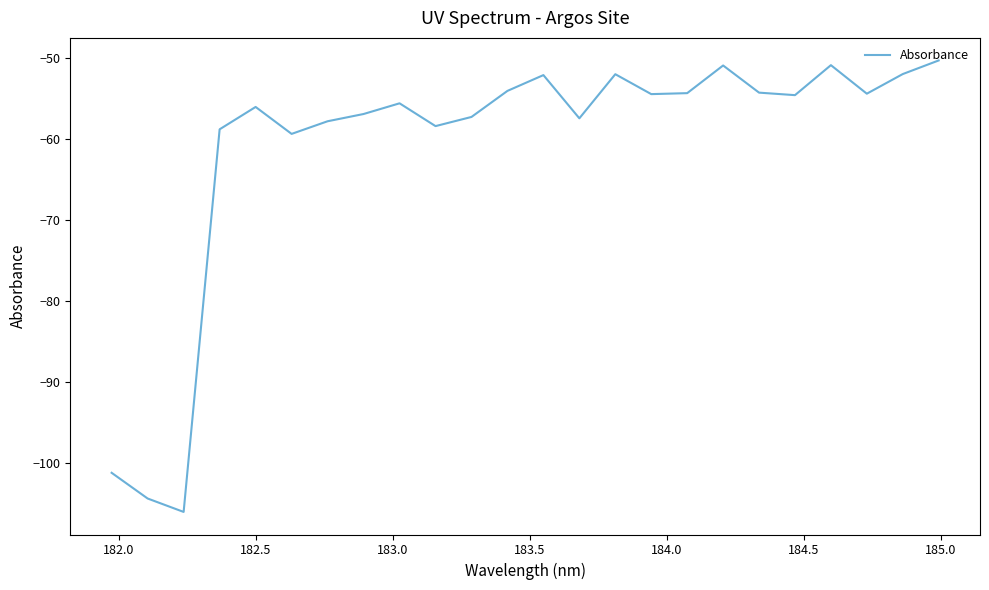

What is the greatest value displayed?

-50.3